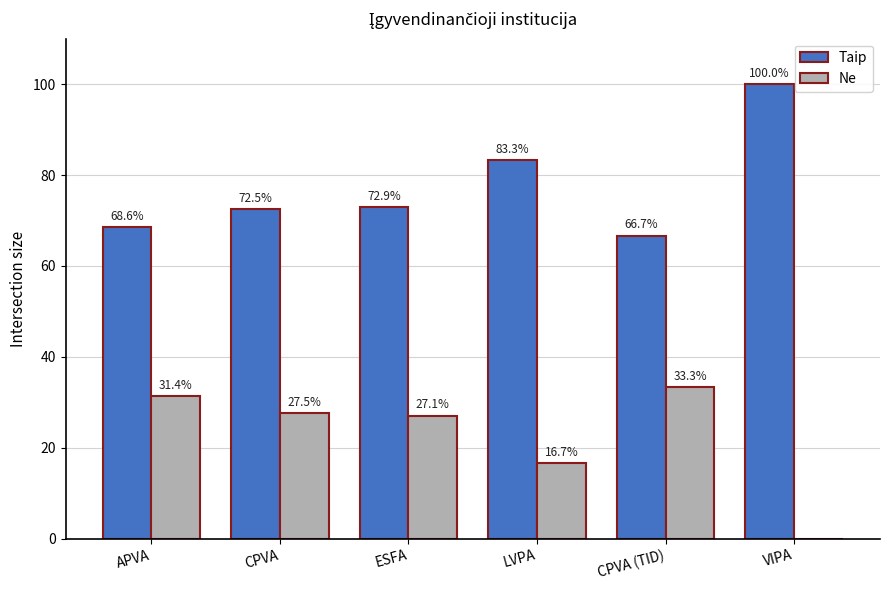

Count the number of data series in this chart.

2